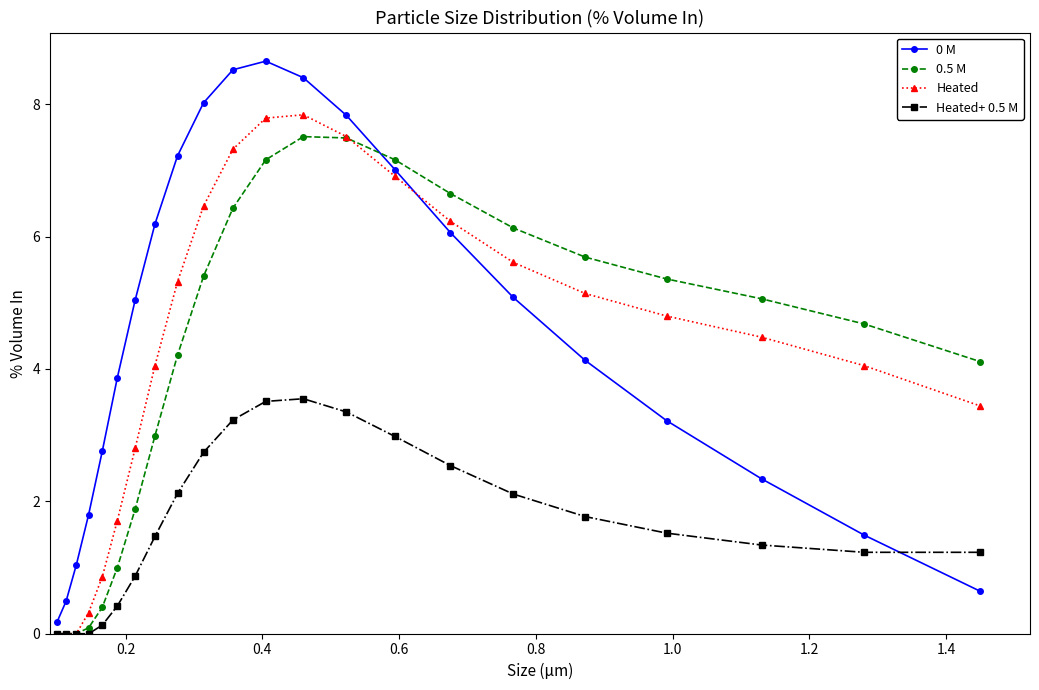

What is the greatest value displayed?

8.7